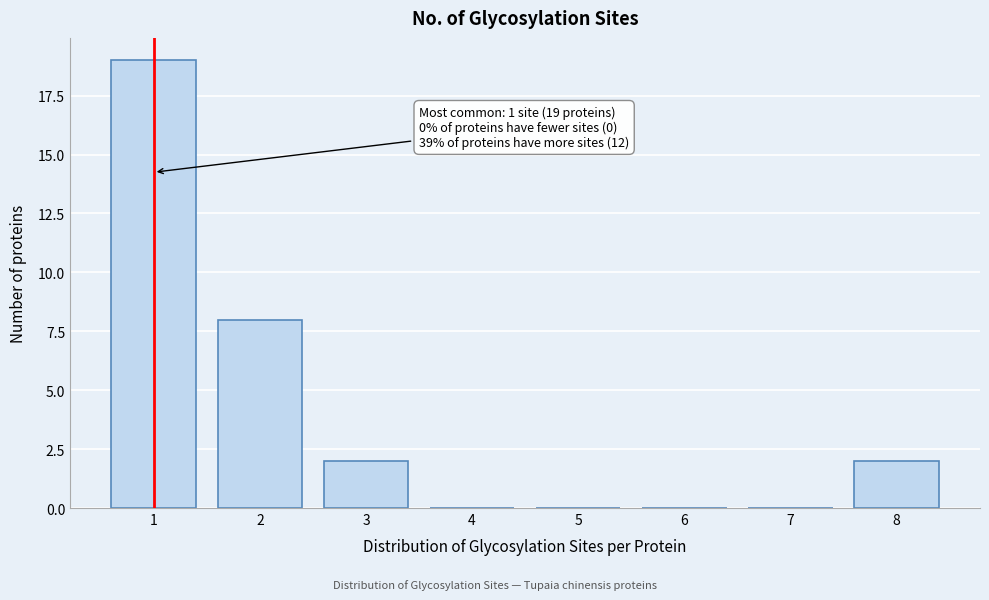

Reading left to right, transcribe all the data shown in this chart.

1=19	2=8	3=2	4=0	5=0	6=0	7=0	8=2